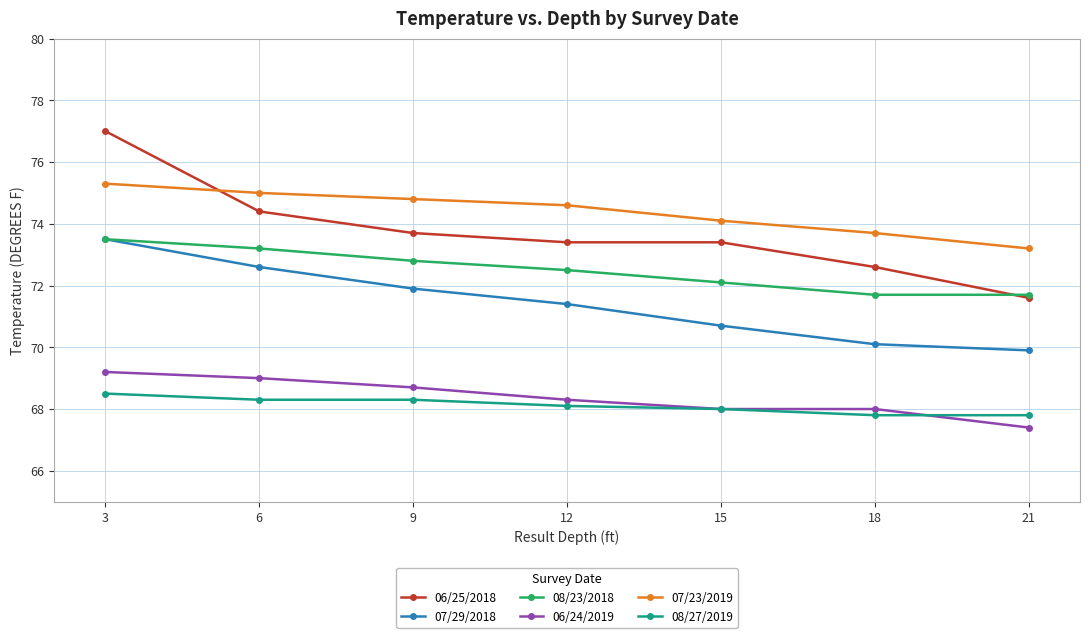

The value of 08/27/2019 at 12 is 113.3. True or false?

False